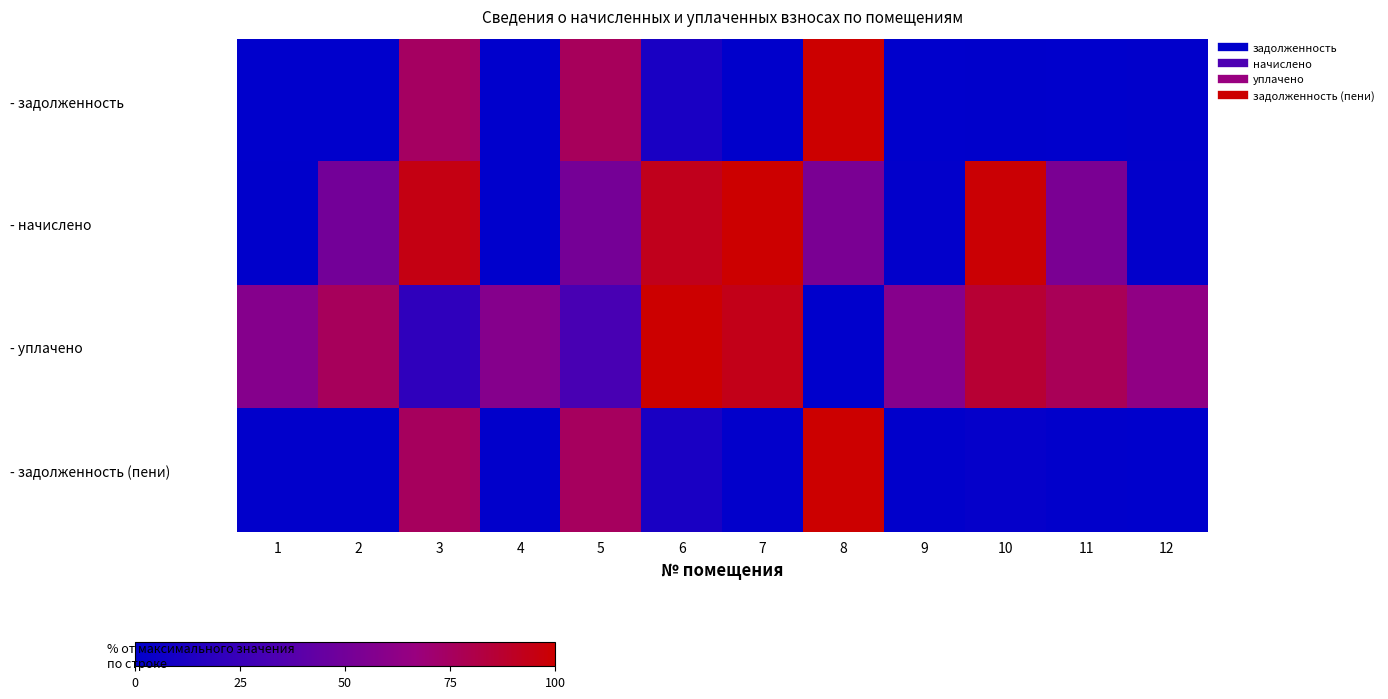

Reading right to left, what are all the values shown in this chart?

- задолженность: 12=0.9	11=0.3	10=0.5	9=0.0	8=100.0	7=0.5	6=11.3	5=76.1	4=0.0	3=74.3	2=0.3	1=0.0
- начислено: 12=1.3	11=53.3	10=98.7	9=1.3	8=53.3	7=100.0	6=92.5	5=51.5	4=0.0	3=95.2	2=50.2	1=0.4
- уплачено: 12=63.2	11=77.0	10=86.0	9=58.3	8=0.0	7=93.7	6=100.0	5=31.7	4=57.8	3=20.9	2=75.9	1=58.0
- задолженность (пени): 12=0.0	11=1.1	10=2.6	9=0.9	8=100.0	7=1.4	6=11.2	5=75.3	4=0.8	3=75.6	2=1.1	1=0.8